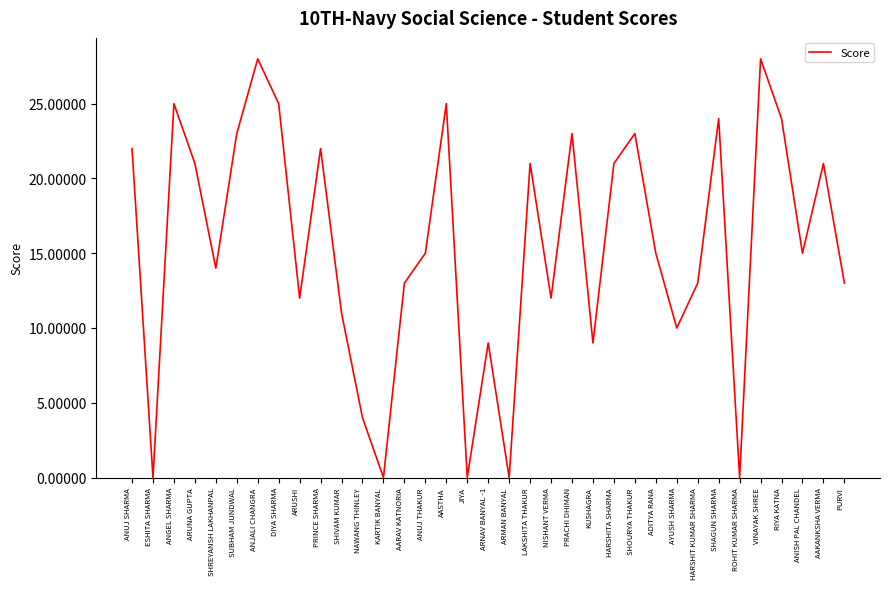

Does the chart display data point markers on the line(s)?

No